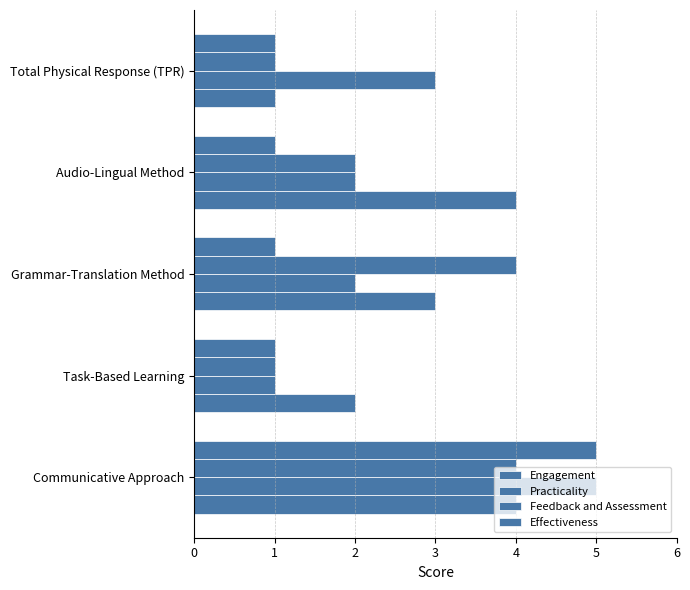

Which series has the largest total across all categories?

Engagement